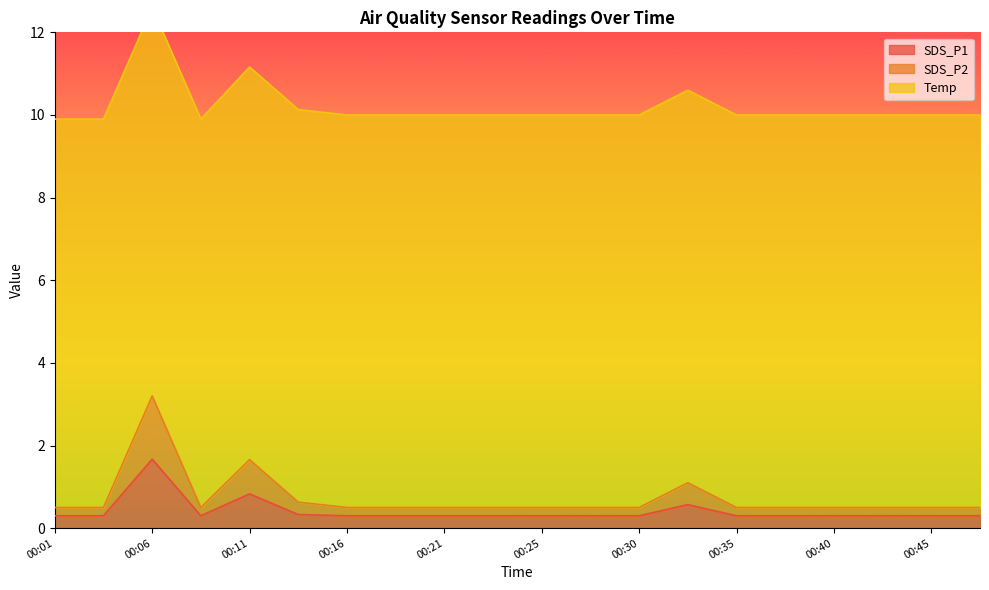

Which category has the highest value in the SDS_P1 series?

00:06